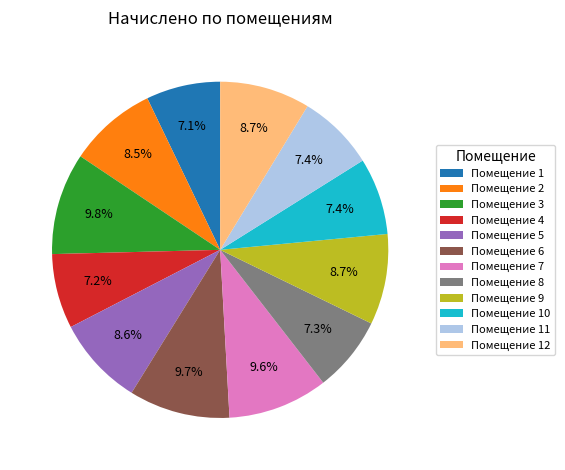

Combined, do Помещение 3 and Помещение 12 account for over 50%?

No